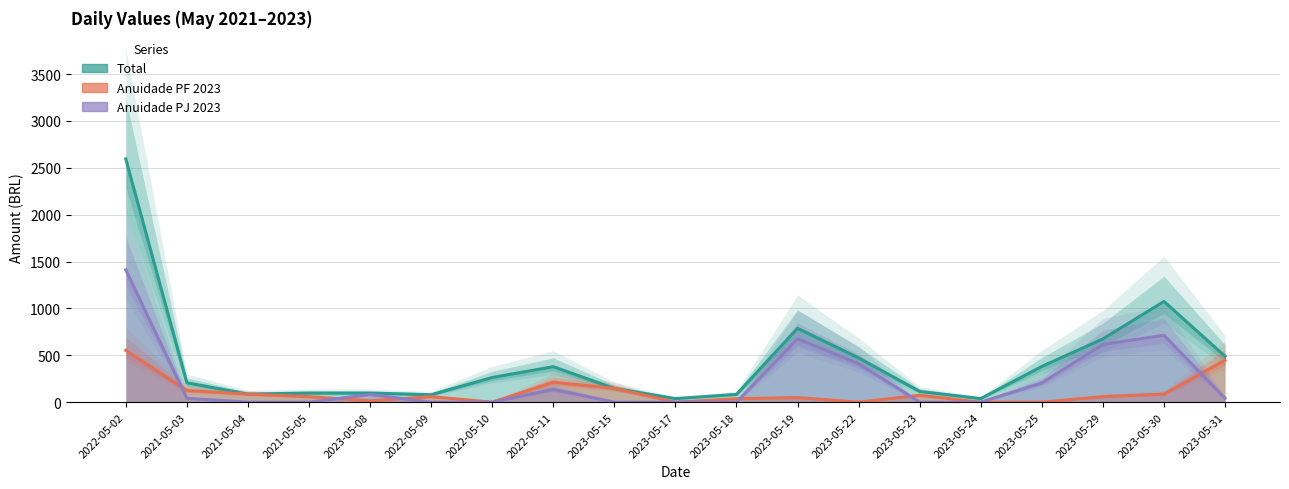

Where is the first local maximum for Total?

2022-05-11